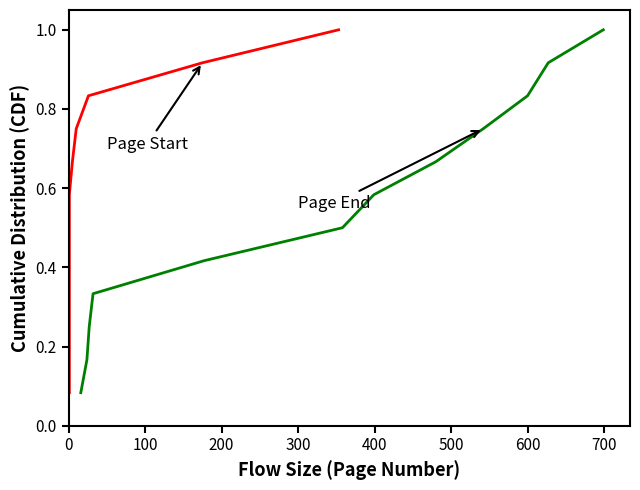

The Page Start series shows 0.1 at 0. True or false?

True